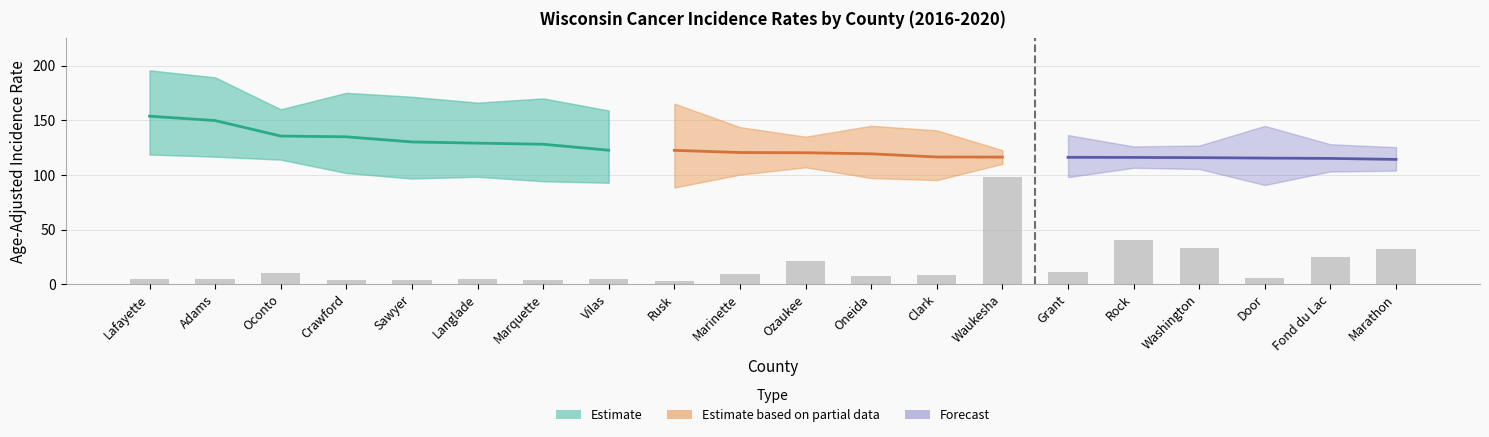

What is the approximate value of Rate at Washington?

115.9